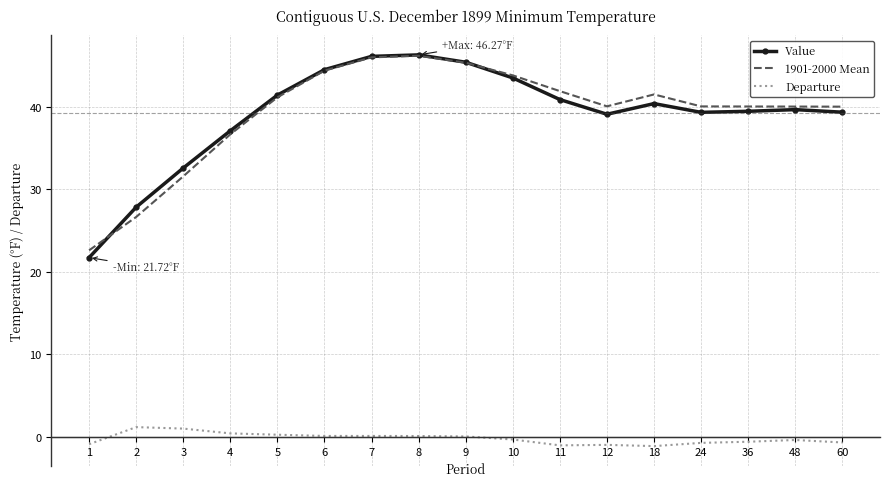

What is the difference between the second highest and minimum values in the Departure series?

2.1